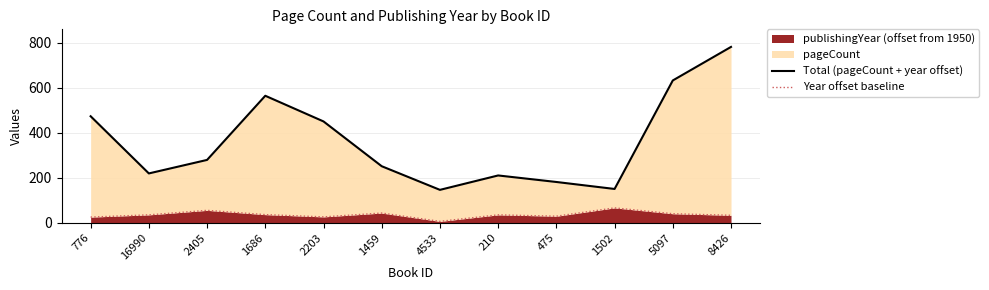

Does the chart display data point markers on the line(s)?

No